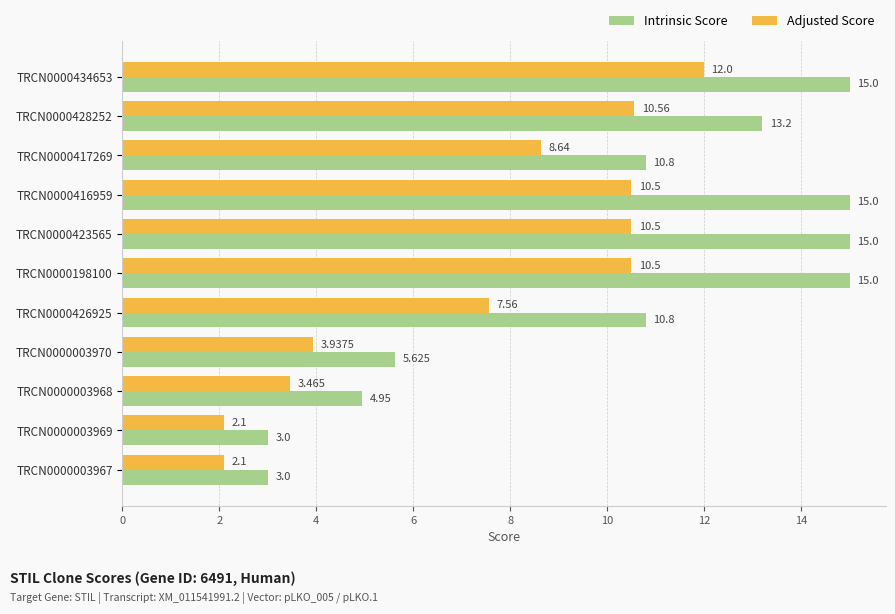

How many values in the Adjusted Score series are below 8?

5